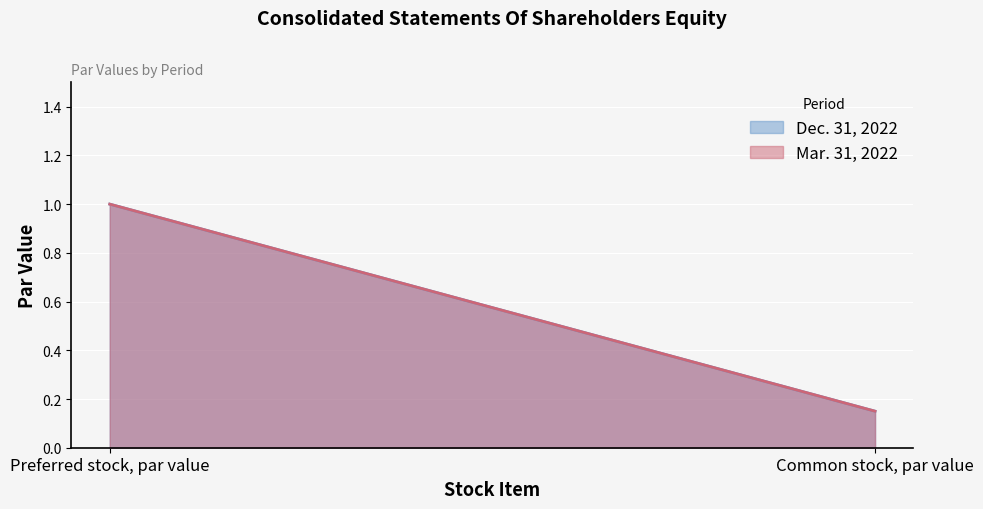

What are all the series names shown in the legend?

Dec. 31, 2022, Mar. 31, 2022